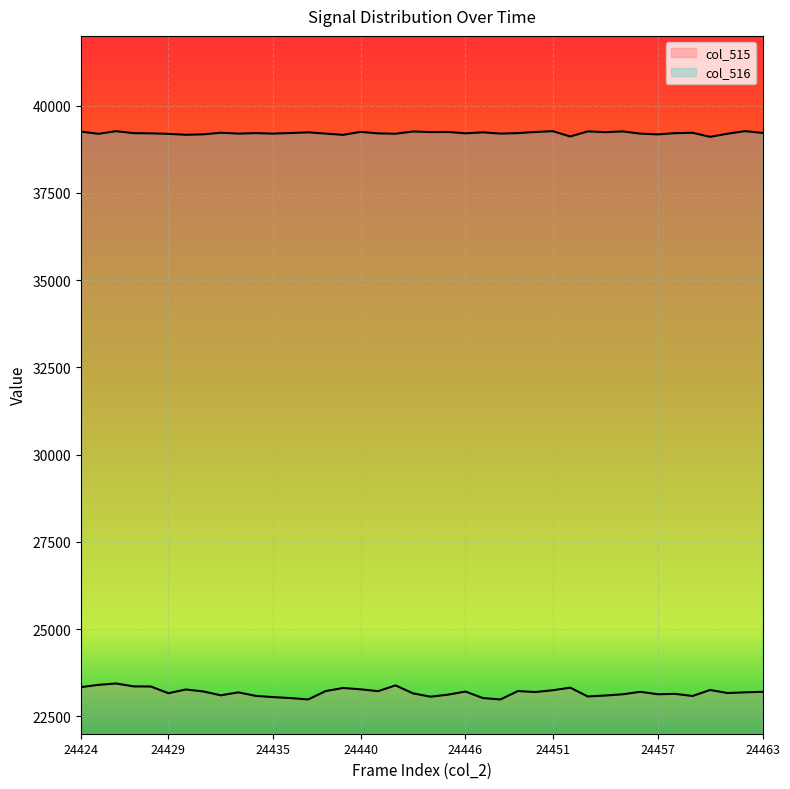

How many values in the col_516 series are below 39213?

20